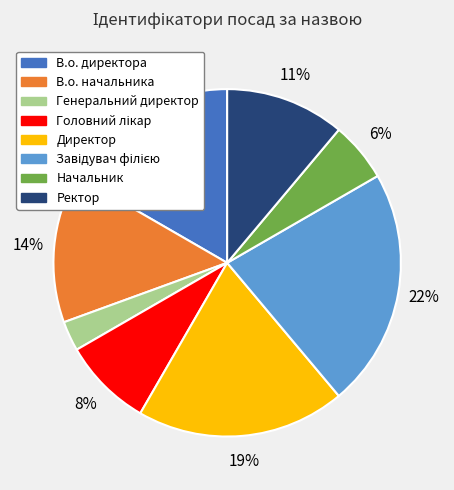

The Генеральний директор slice represents 3% of the pie. True or false?

True